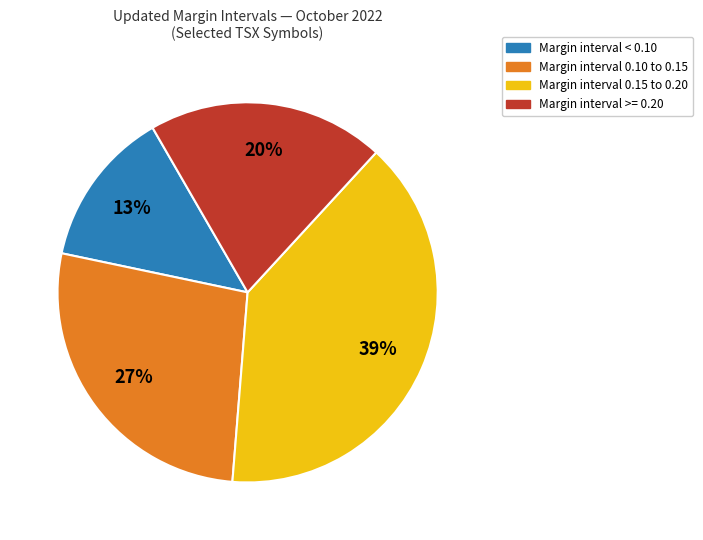

How many slices are in this pie chart?

4